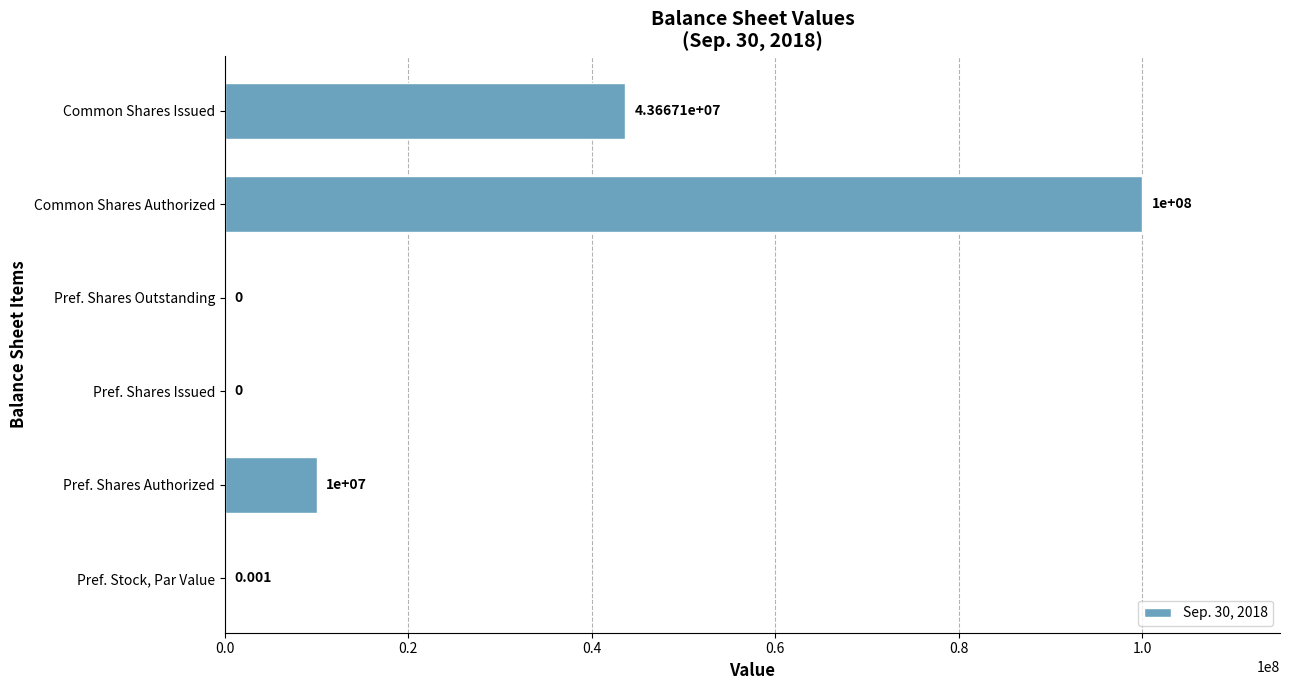

At which category does the chart reach its peak across all series?

Common Shares Authorized